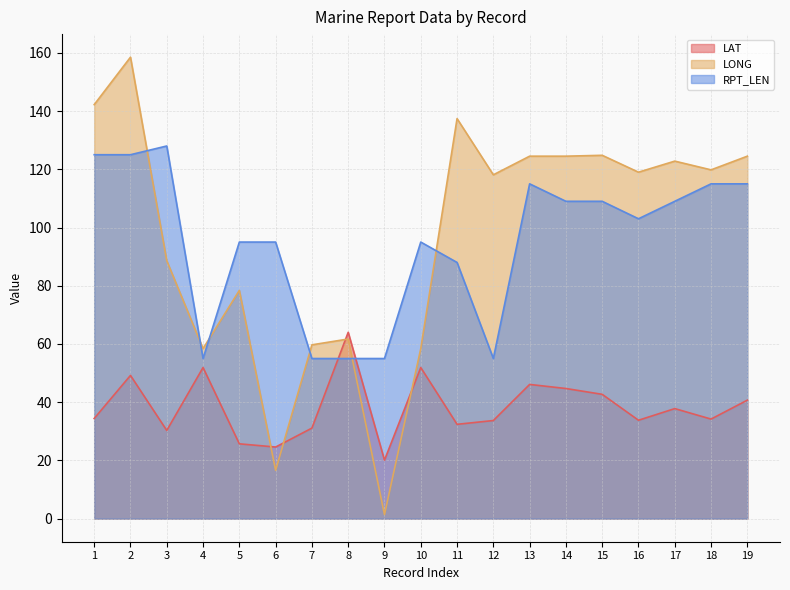

Reading right to left, list all the values displayed in this chart.

LAT: 19=40.7	18=34.2	17=37.8	16=33.8	15=42.7	14=44.7	13=46.1	12=33.7	11=32.4	10=51.9	9=20.1	8=64.0	7=31.1	6=24.6	5=25.7	4=51.9	3=30.3	2=49.2	1=34.4
LONG: 19=124.5	18=119.8	17=122.8	16=119.0	15=124.8	14=124.5	13=124.5	12=118.1	11=137.4	10=58.4	9=1.4	8=61.7	7=59.7	6=16.6	5=78.4	4=58.4	3=88.6	2=158.5	1=142.2
RPT_LEN: 19=115.0	18=115.0	17=109.0	16=103.0	15=109.0	14=109.0	13=115.0	12=55.0	11=88.0	10=95.0	9=55.0	8=55.0	7=55.0	6=95.0	5=95.0	4=55.0	3=128.0	2=125.0	1=125.0